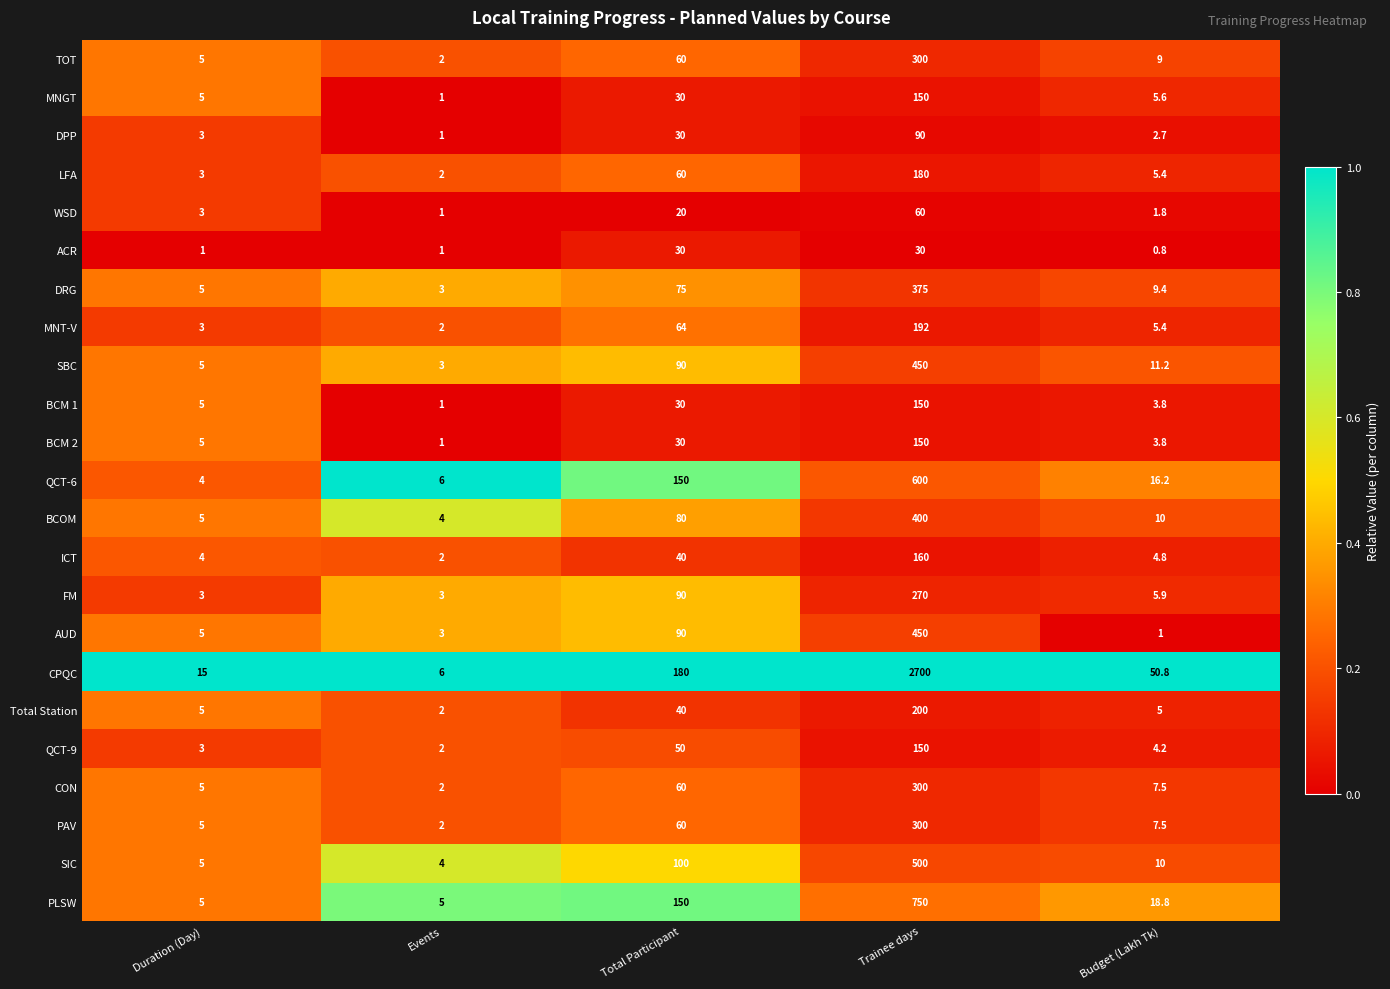

At which label is ICT closest to 81?

Total Participant